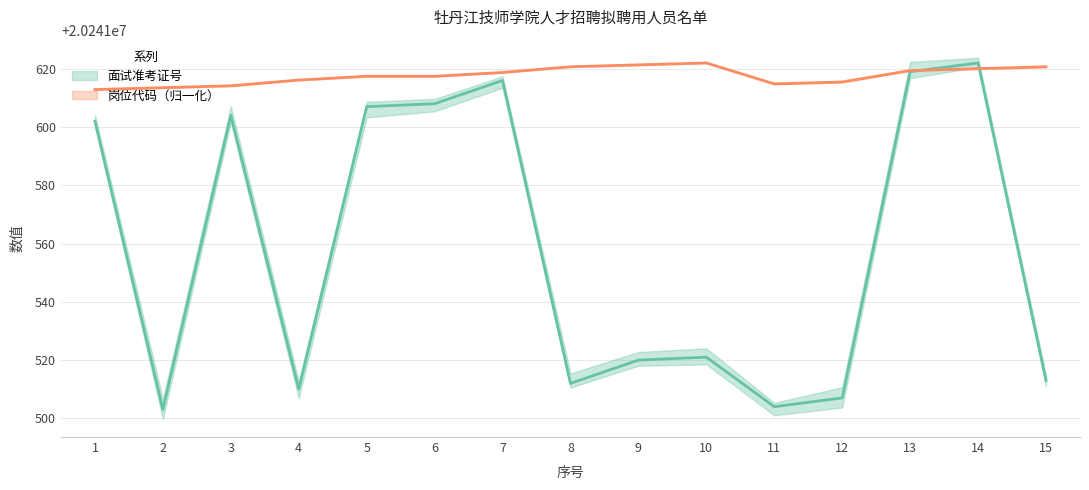

Does the chart display data point markers on the line(s)?

No